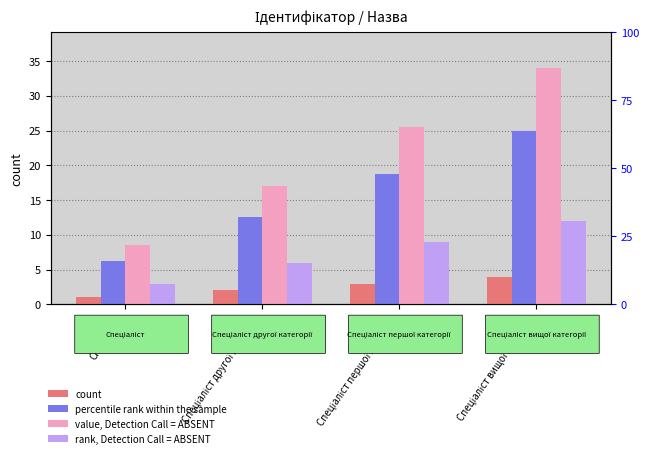

List the series in order of their peak value, highest first.

value, Detection Call = ABSENT, percentile rank within the sample, rank, Detection Call = ABSENT, count